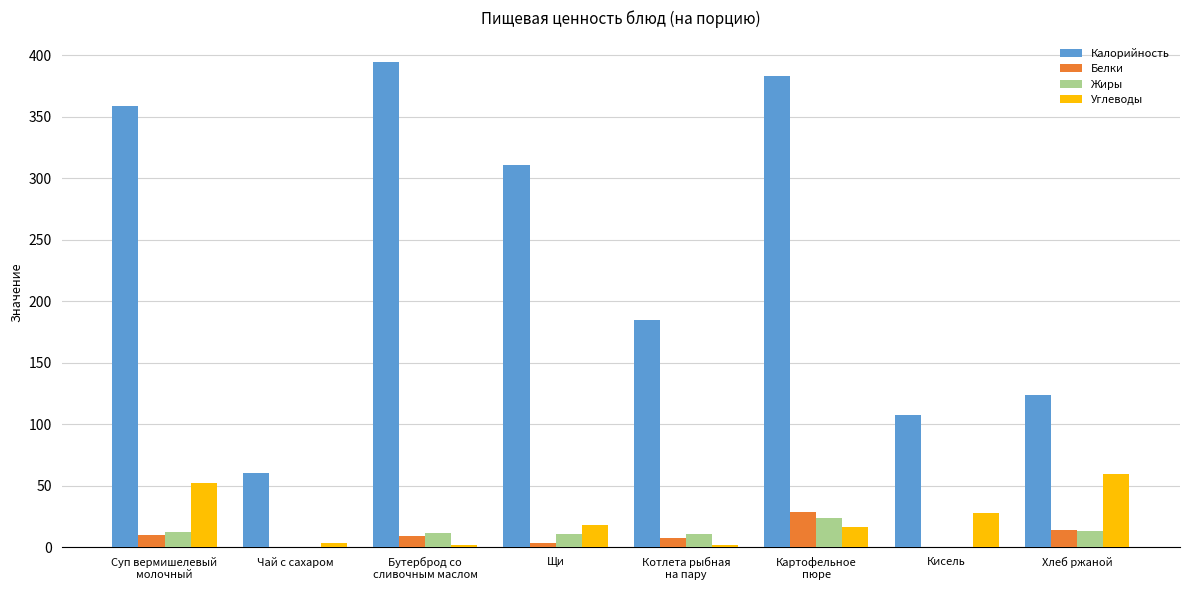

Does the chart contain stacked bars?

No